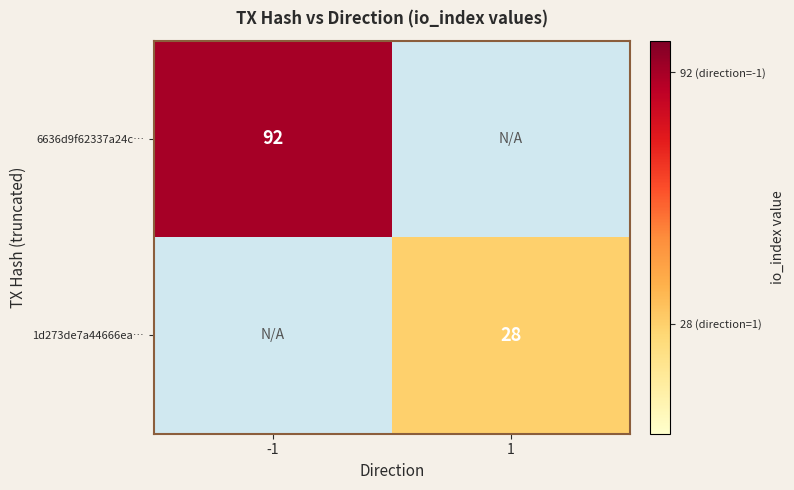

The value of 1d273de7a44666ea… at 1 is 28. True or false?

True